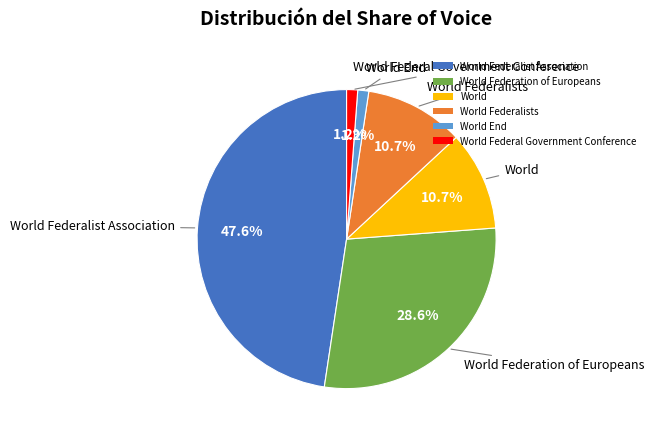

How many segments does this pie chart have?

6